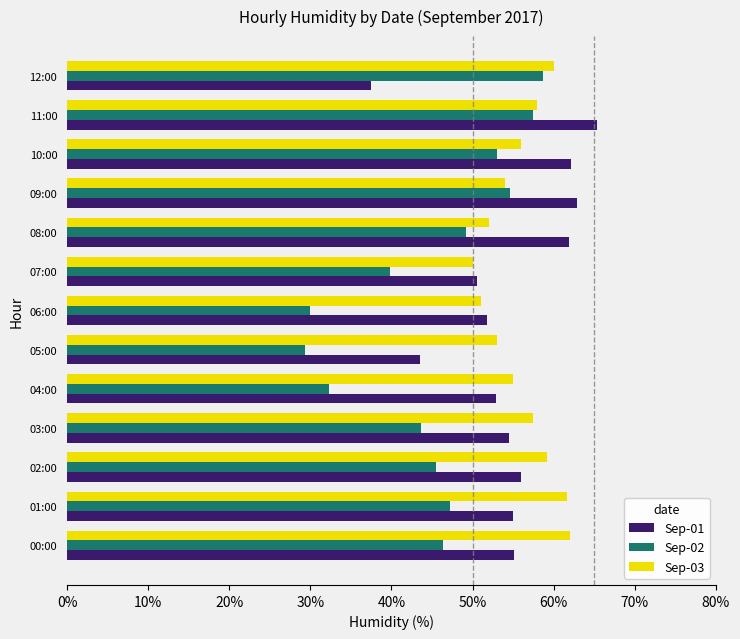

At which category is the sum across all series the highest?

11:00